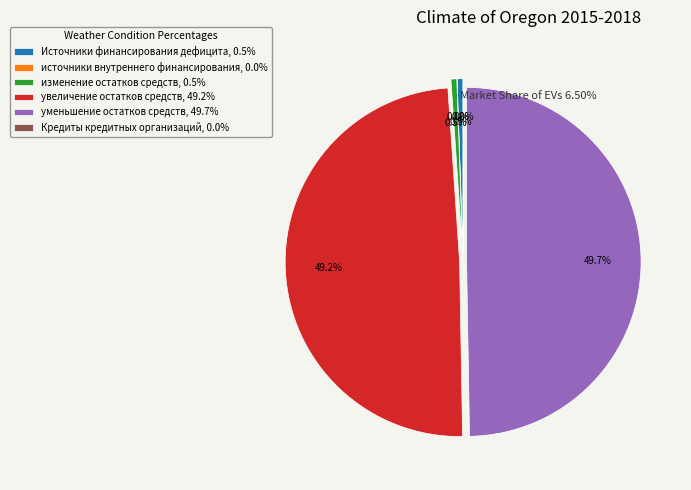

Is Кредиты кредитных организаций the majority of the pie?

No